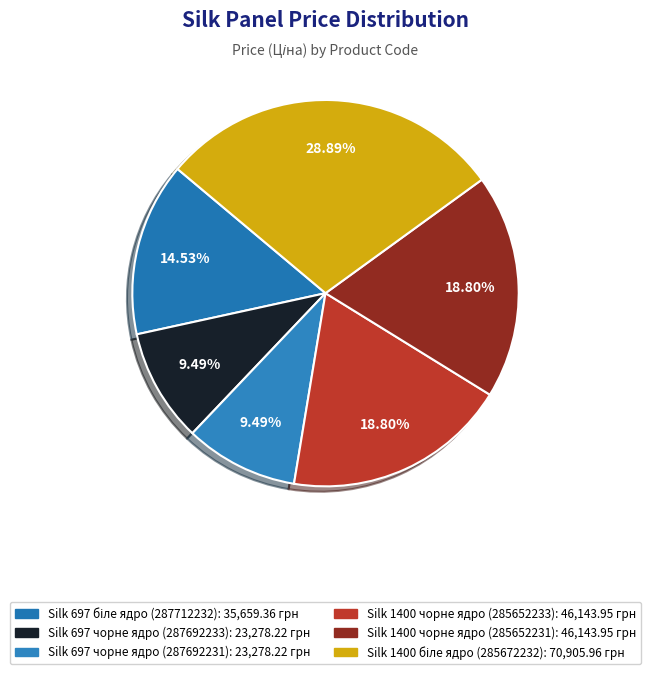

Rank the categories by value from highest to lowest.

Silk 1400x4200x12mm
біле ядро (285672232), Silk 1400x4200x12mm
чорне ядро (285652233), Silk 1400x4200x12mm
чорне ядро (285652231), Silk 697x4200x12mm
біле ядро (287712232), Silk 697x4200x12mm
чорне ядро (287692233), Silk 697x4200x12mm
чорне ядро (287692231)